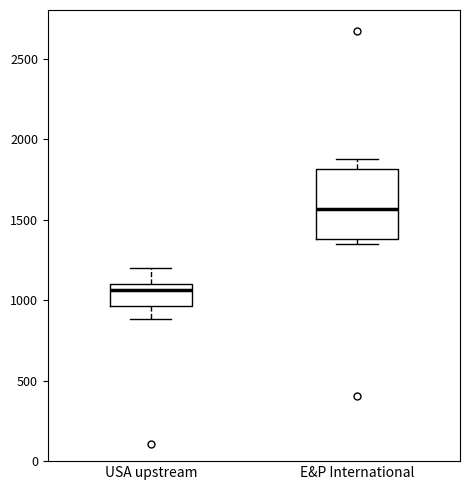

Reading left to right, transcribe this box plot: for each box, give where its median line is, the range the box spans, and where its two whiskers end, as read against the y-axis. The values are not printed on the chart, so give them approximately, as read against the axis.

USA upstream: median 1050, box 950 to 1100, whiskers 900 to 1200
E&P International: median 1550, box 1400 to 1800, whiskers 1350 to 1900